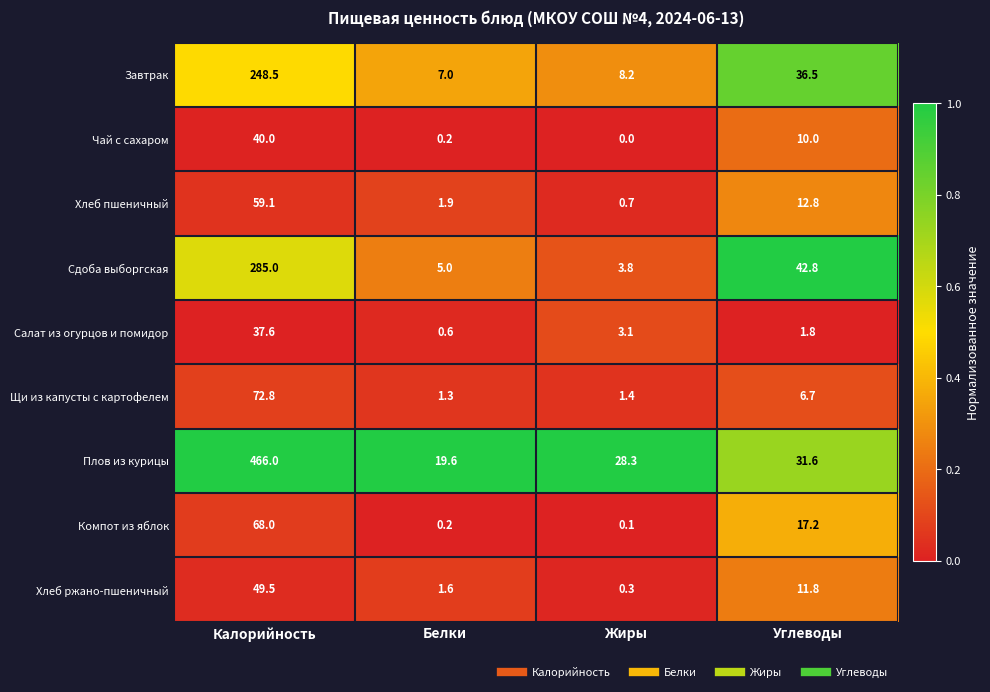

What is the difference between the highest and lowest values at Белки?

19.4